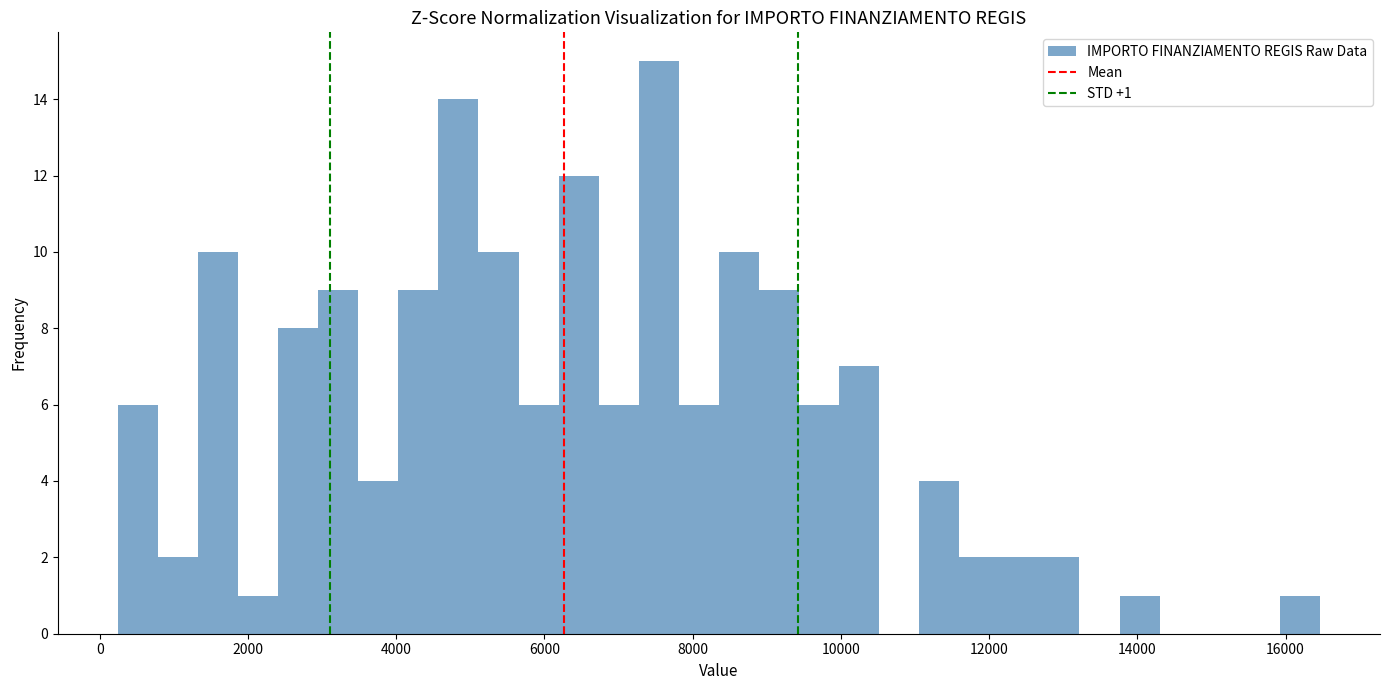

Around what value on the x-axis is the tallest bar? Give the approximate position of its centre, as read against the axis.

7600